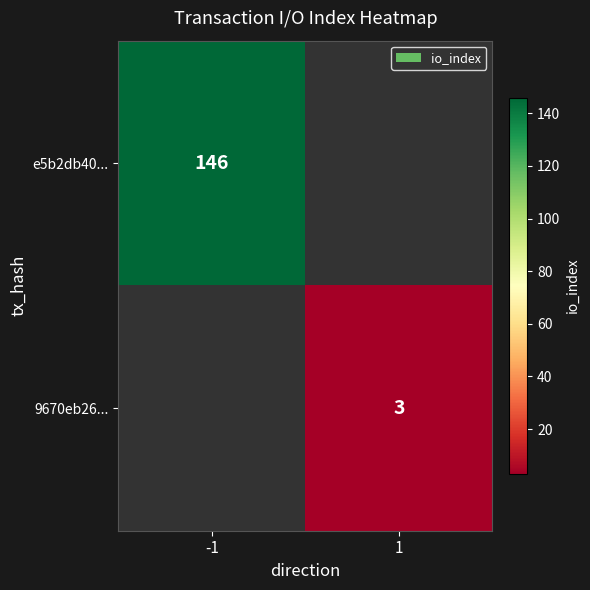

What is the minimum value shown in the chart?

3.0